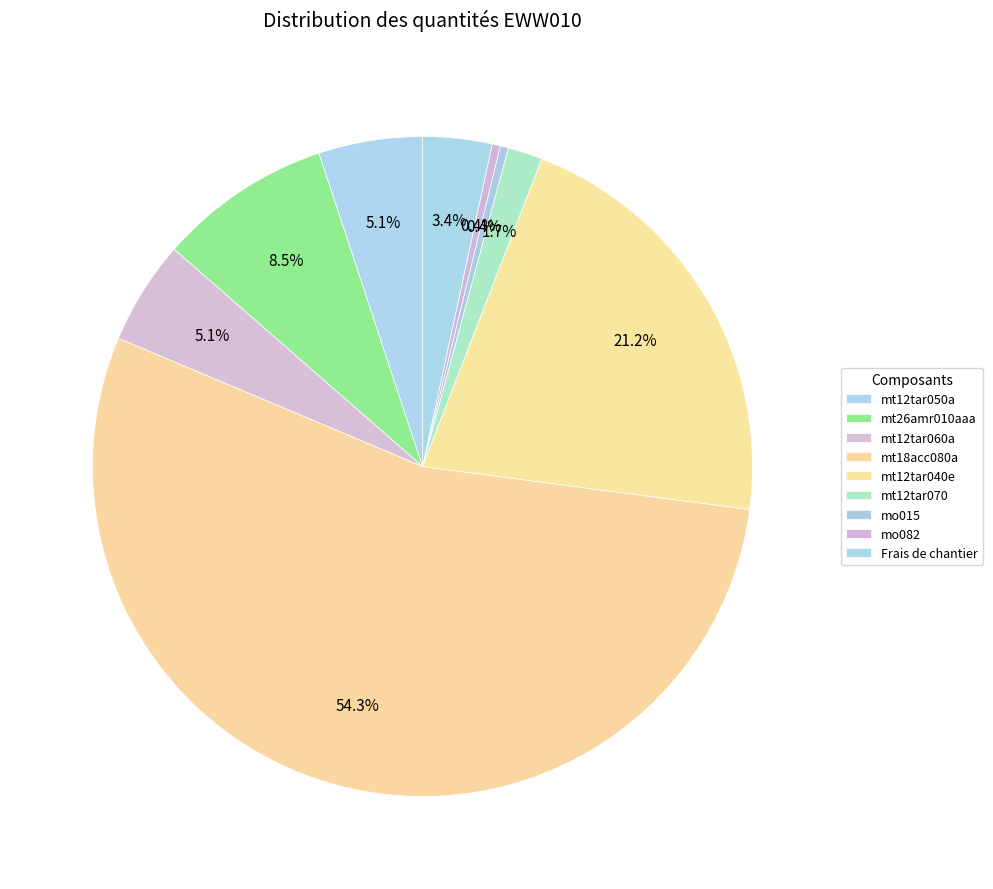

Count the number of slices in the pie.

9